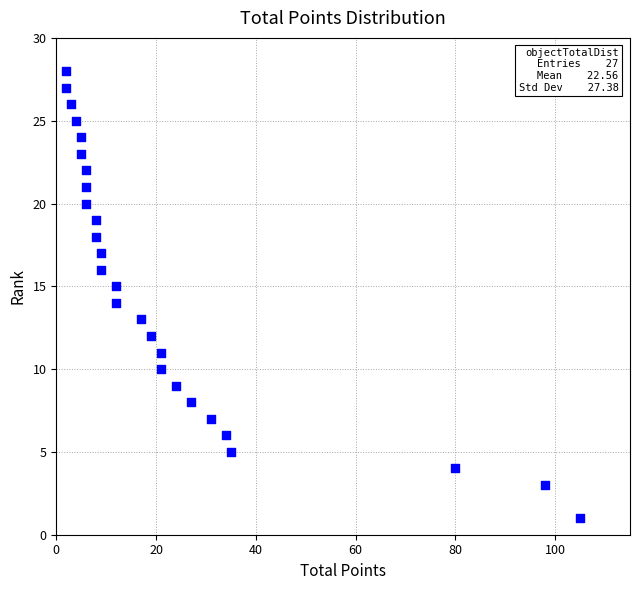

What is the range of Y values (max minus min)?

27